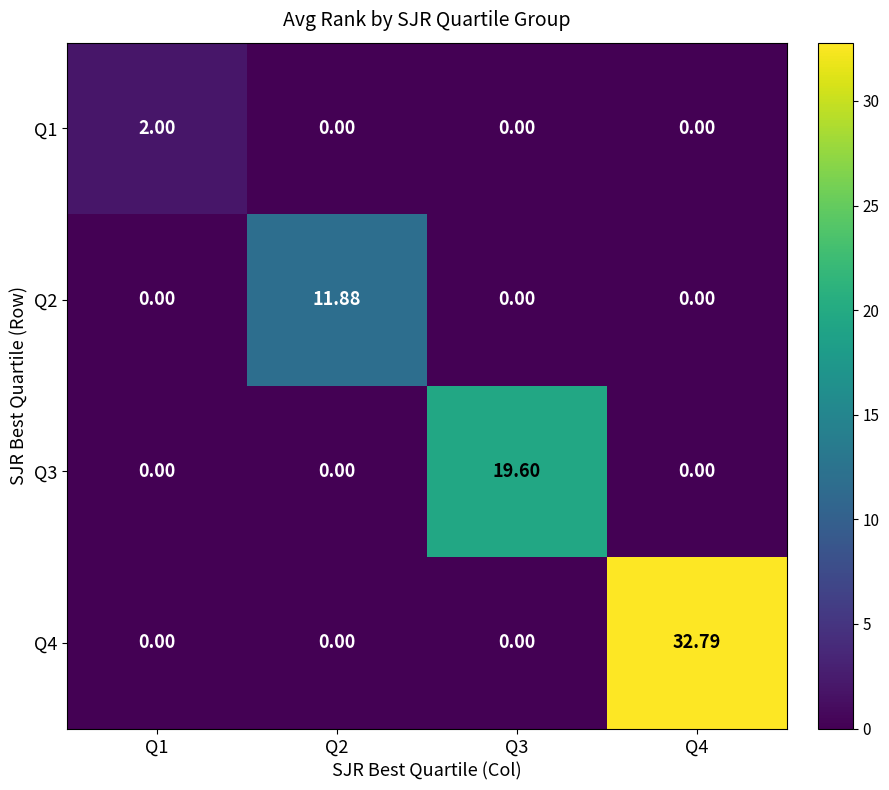

What is the total value across all series at Q3?

19.6